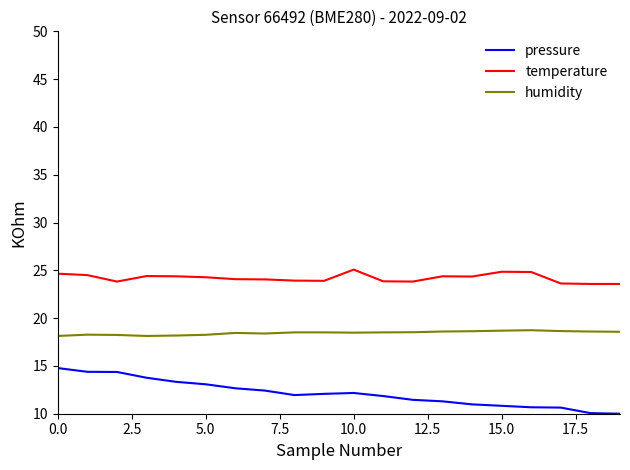

Which series has the widest spread of values?

pressure